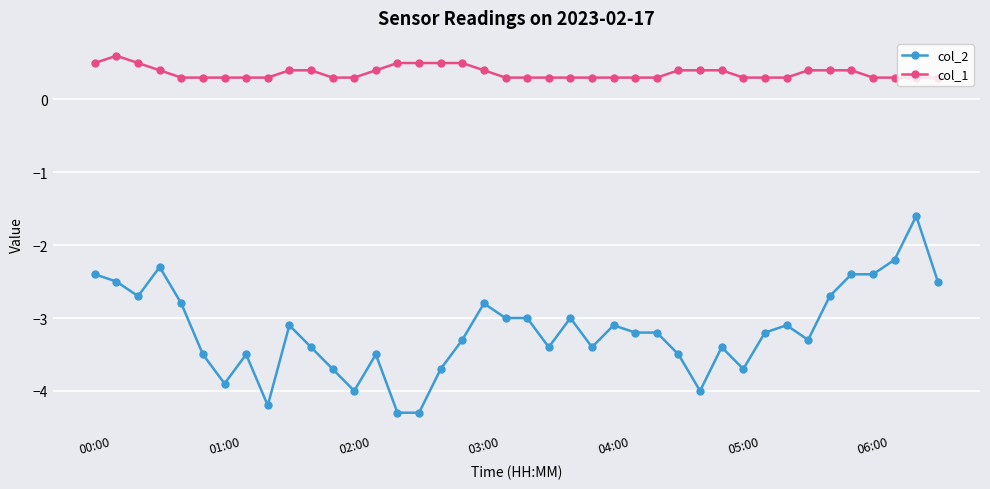

How many lines are shown in the chart?

2